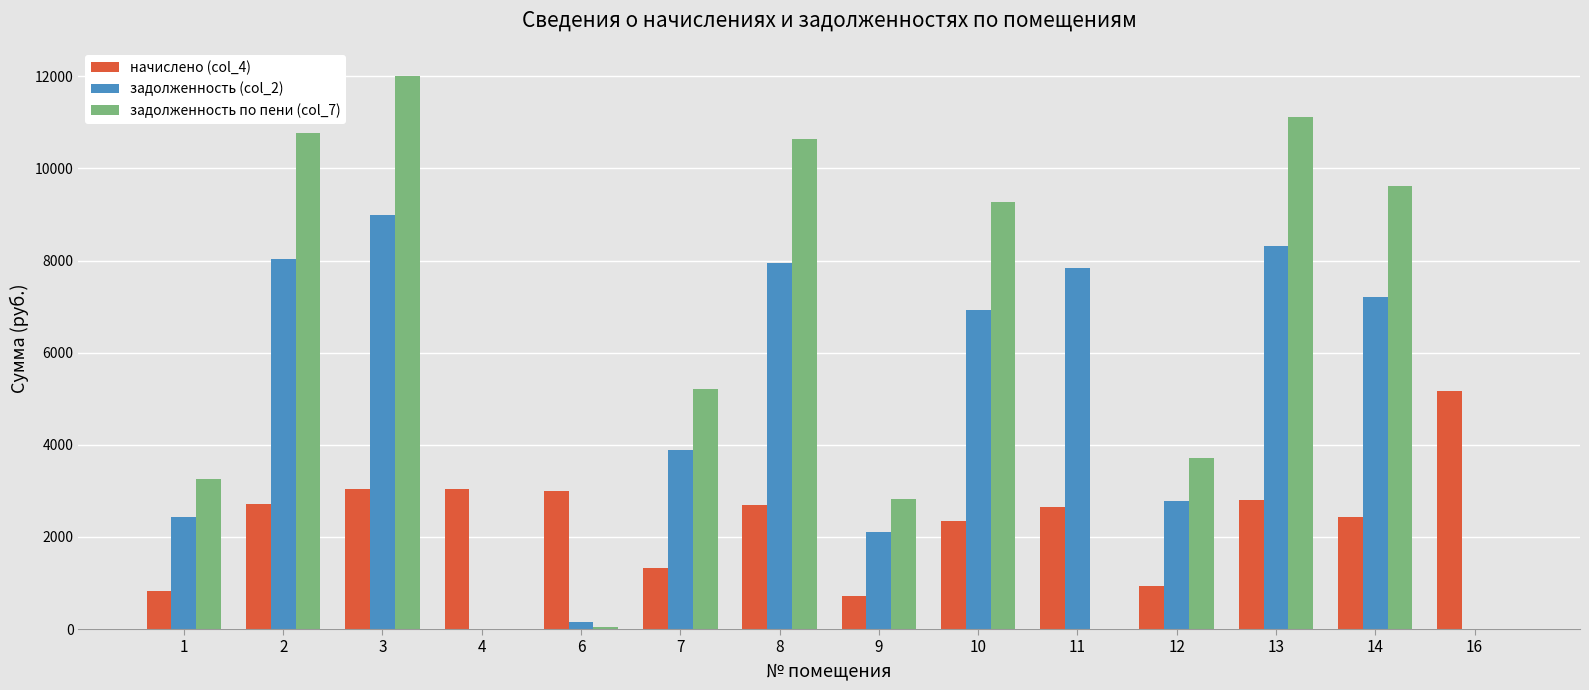

What is the greatest value displayed?

12018.2